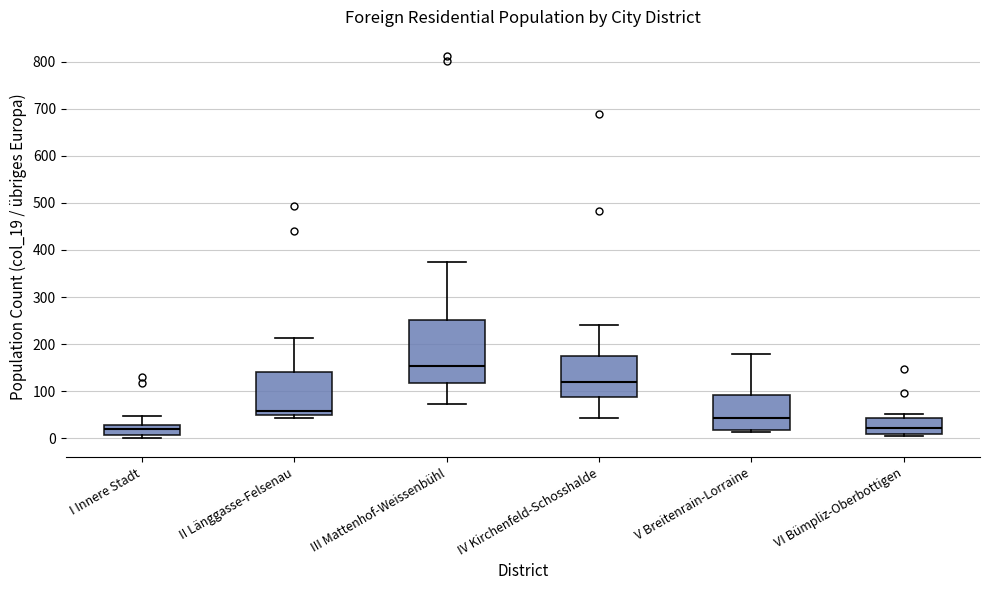

Reading left to right, transcribe this box plot: for each box, give where its median line is, the range the box spans, and where its two whiskers end, as read against the y-axis. The values are not printed on the chart, so give them approximately, as read against the axis.

I Innere Stadt: median 20, box 10 to 30, whiskers 0 to 50
II Länggasse-Felsenau: median 60, box 50 to 140, whiskers 40 to 210
III Mattenhof-Weissenbühl: median 150, box 120 to 250, whiskers 70 to 370
IV Kirchenfeld-Schosshalde: median 120, box 90 to 180, whiskers 40 to 240
V Breitenrain-Lorraine: median 40, box 20 to 90, whiskers 10 to 180
VI Bümpliz-Oberbottigen: median 20, box 10 to 40, whiskers 10 (just below the box's lower edge) to 50